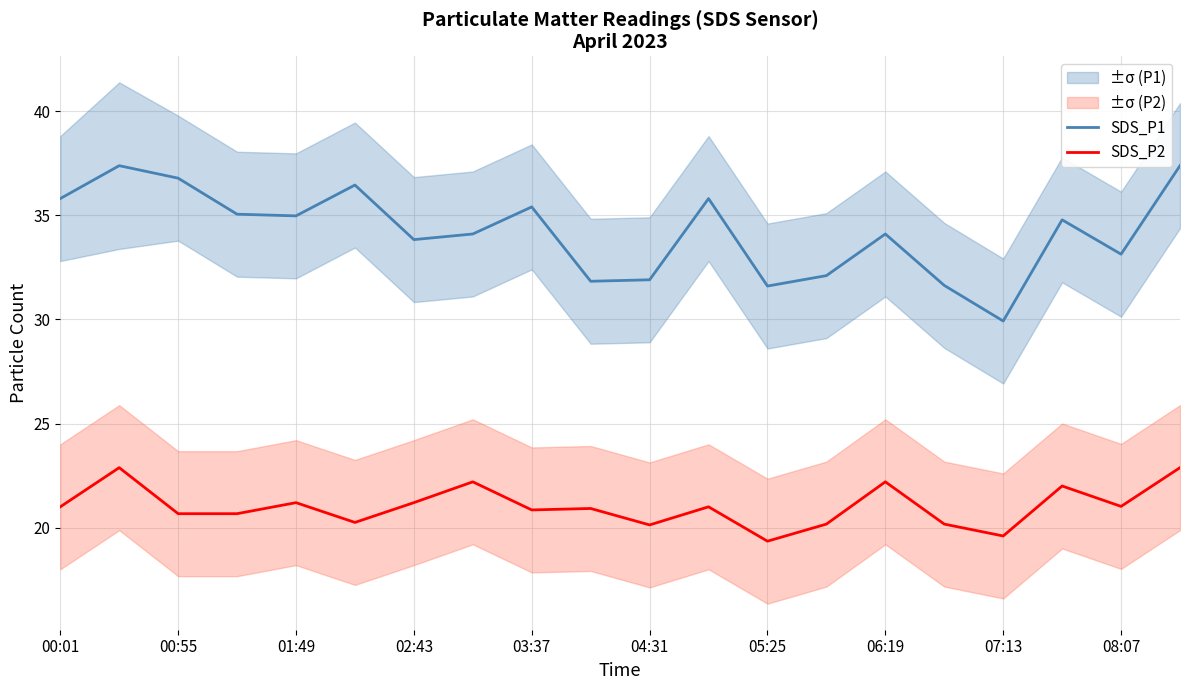

Reading left to right, list all the values displayed in this chart.

SDS_P1: 35.8	37.4	36.8	35.0	35.0	36.5	33.8	34.1	35.4	31.8	31.9	35.8	31.6	32.1	34.1	31.6	29.9	34.8	33.1	37.4
SDS_P2: 21.0	22.9	20.7	20.7	21.2	20.2	21.2	22.2	20.9	20.9	20.1	21.0	19.4	20.2	22.2	20.2	19.6	22.0	21.0	22.9